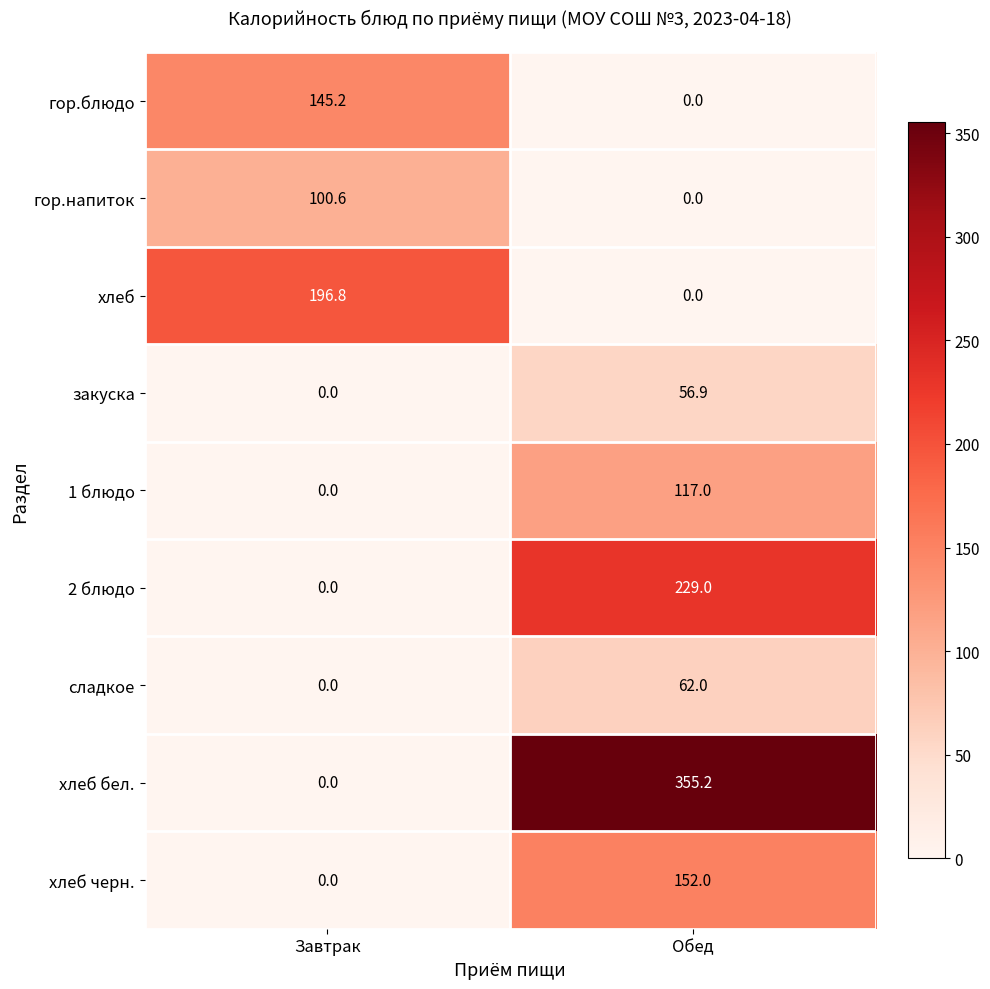

What is the total value across all series at Завтрак?

442.6